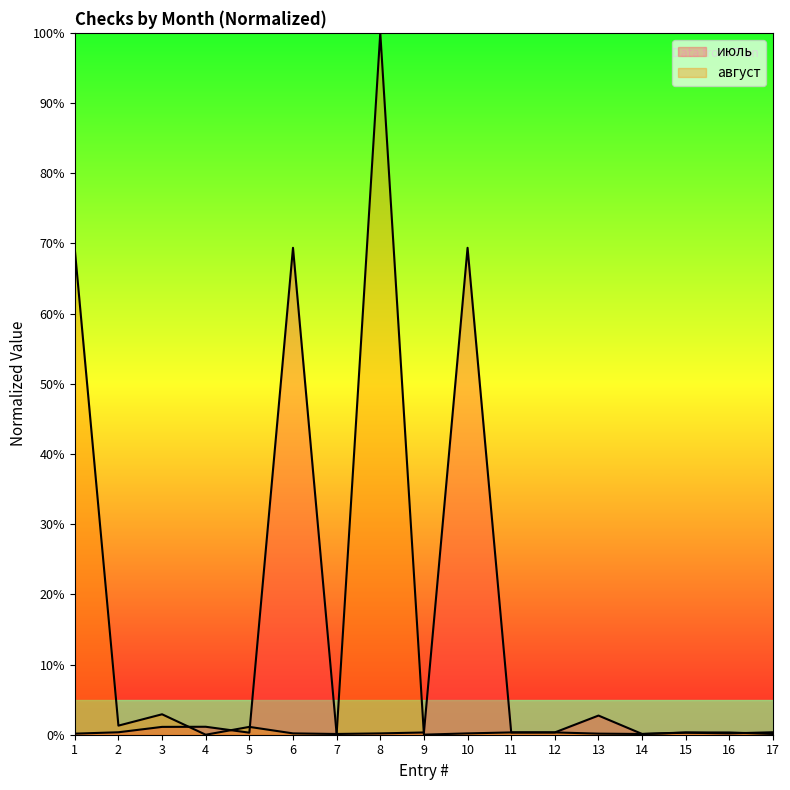

At which category does the data reach its first local valley?

2